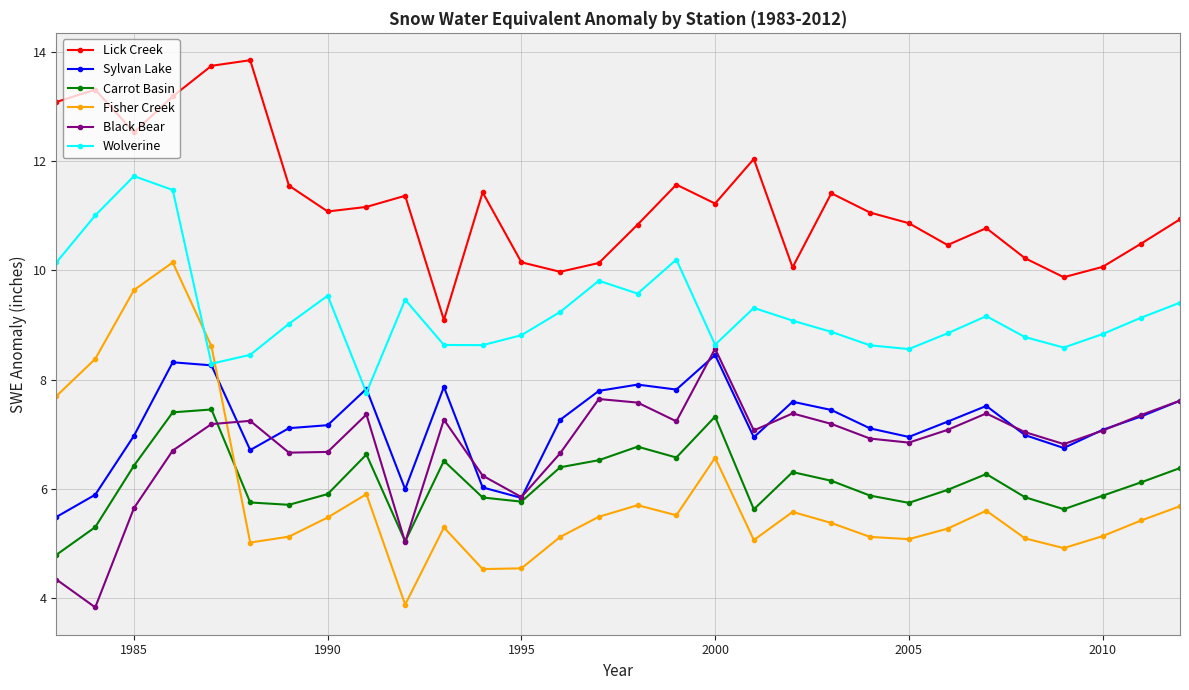

What is the value of the Wolverine point at the 14th from the left?

9.2